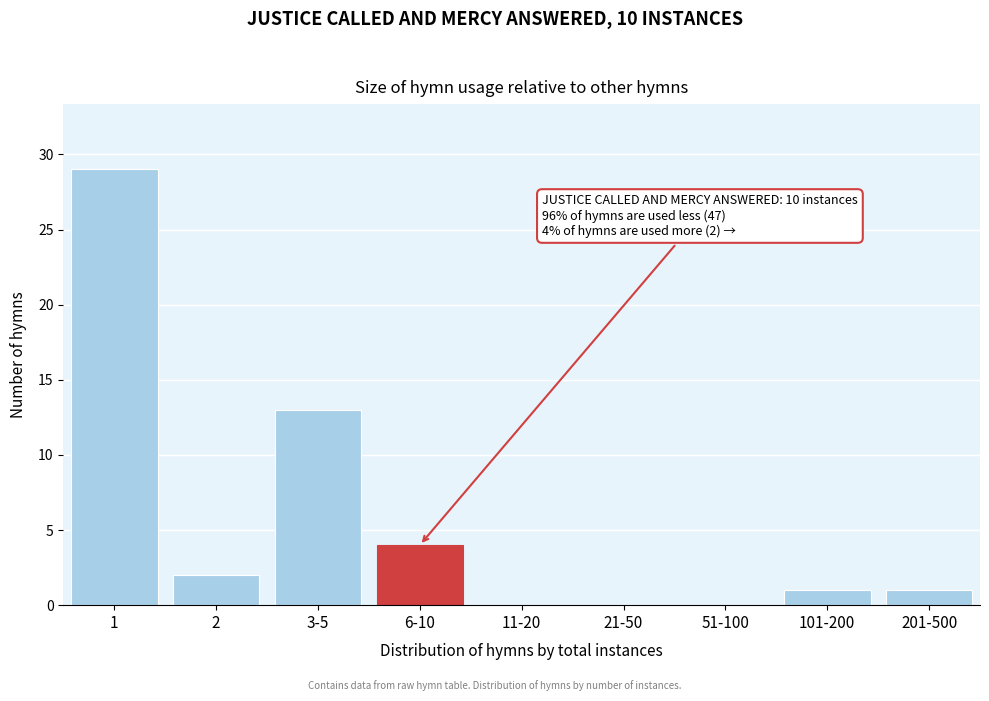

Reading left to right, transcribe all the data shown in this chart.

1=29	2=2	3-5=13	6-10=4	11-20=0	21-50=0	51-100=0	101-200=1	201-500=1